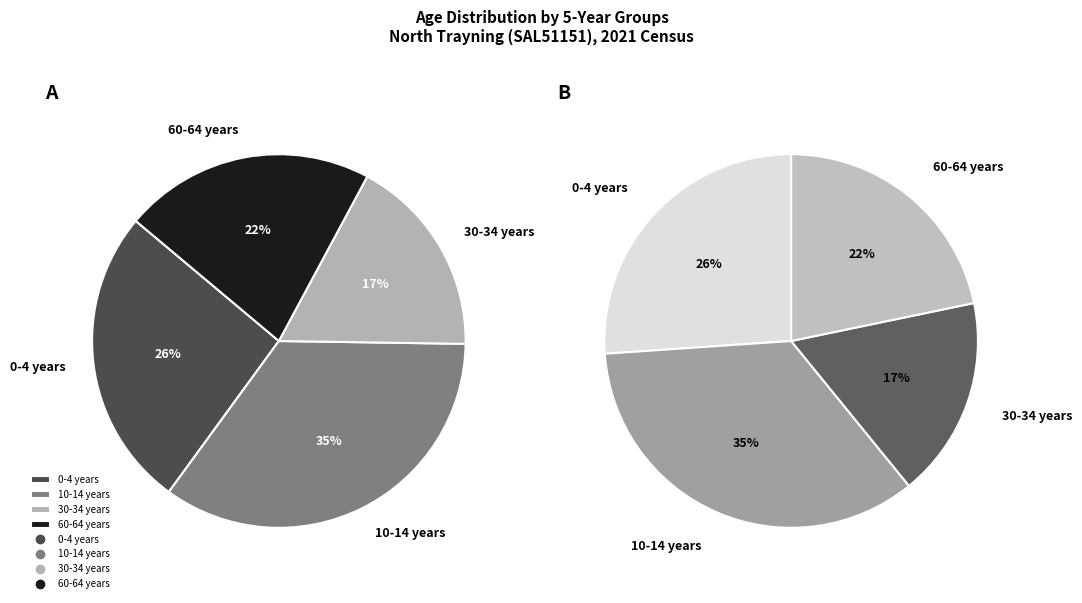

Is there a majority slice in this chart?

No